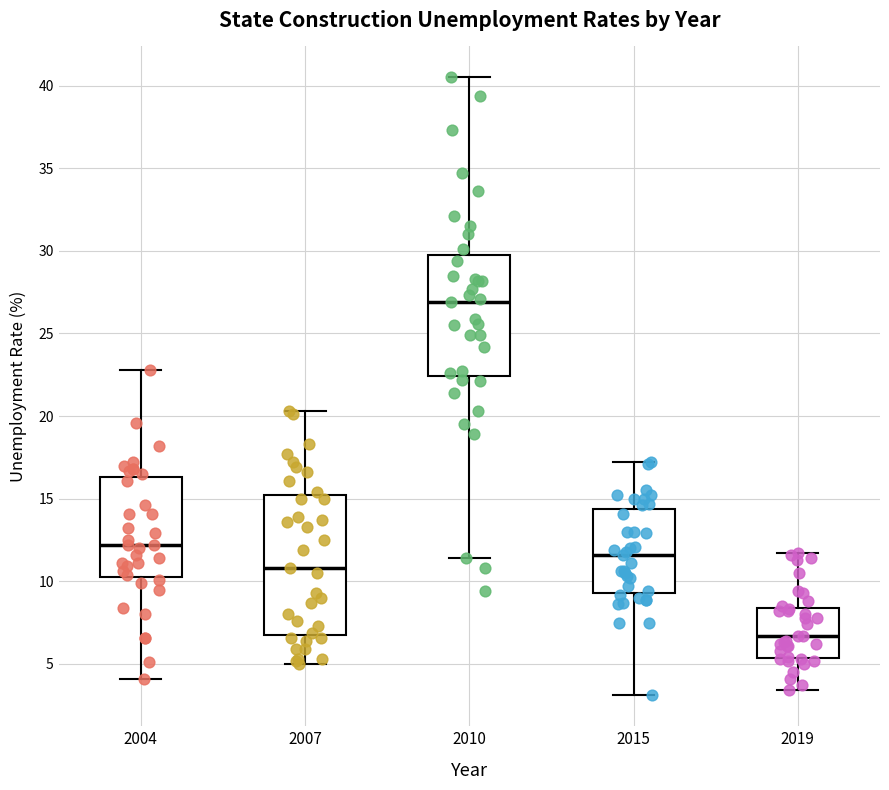

Reading left to right, transcribe this box plot: for each box, give where its median line is, the range the box spans, and where its two whiskers end, as read against the y-axis. The values are not printed on the chart, so give them approximately, as read against the axis.

2004: median 12.0, box 10.5 to 16.5, whiskers 4.0 to 23.0
2007: median 11.0, box 7.0 to 15.0, whiskers 5.0 to 20.5
2010: median 27.0, box 22.5 to 30.0, whiskers 11.5 to 40.5
2015: median 11.5, box 9.5 to 14.5, whiskers 3.0 to 17.0
2019: median 6.5, box 5.5 to 8.5, whiskers 3.5 to 11.5